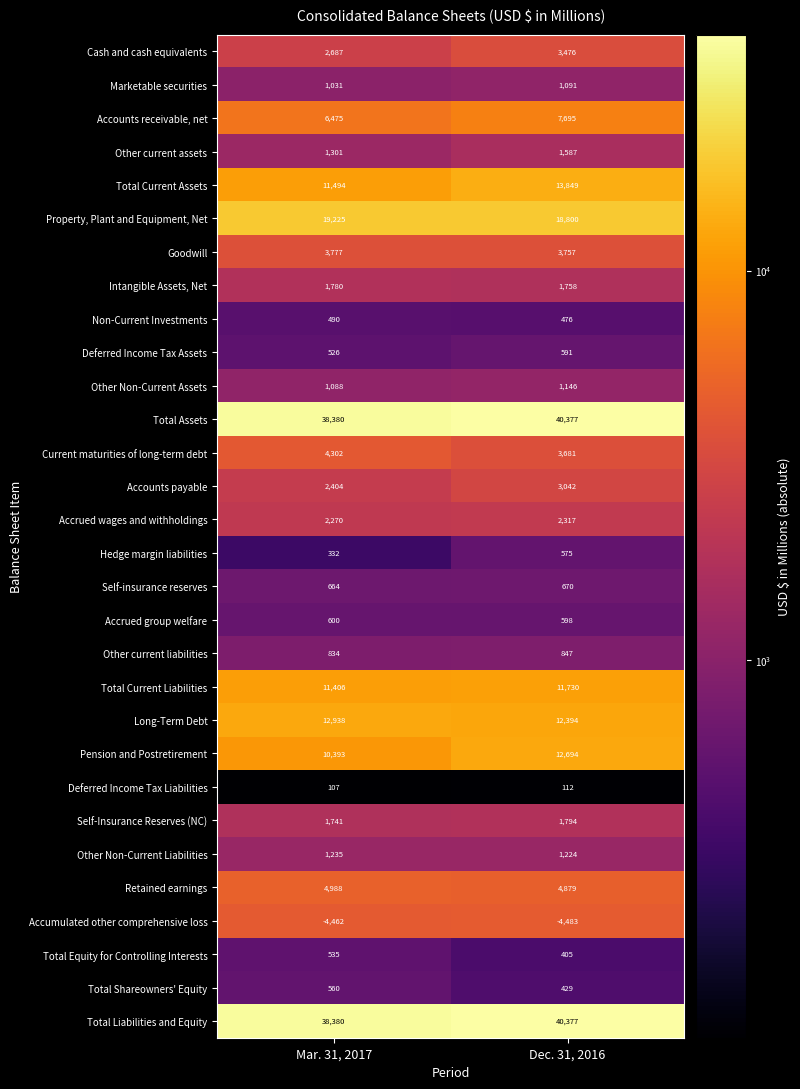

What is the difference between the Accumulated other comprehensive loss values at Dec. 31, 2016 and Mar. 31, 2017?

21